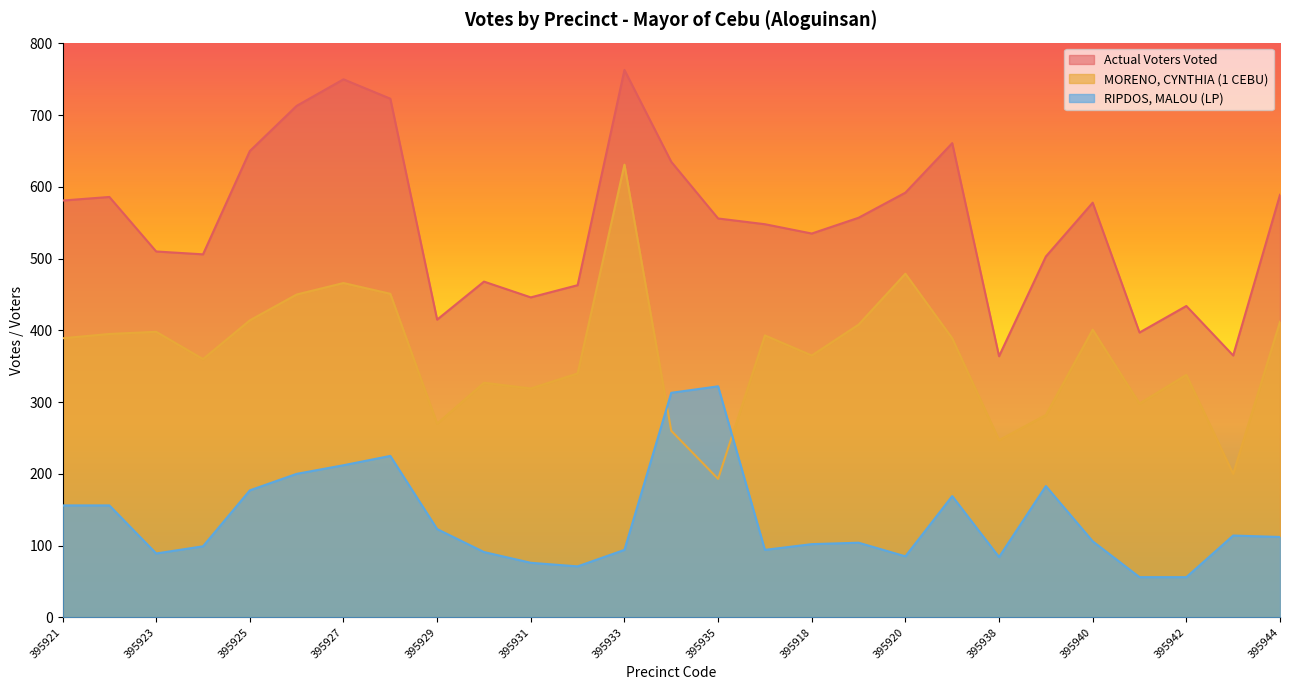

True or false: Actual Voters Voted has a value of 103 at 395941.

False